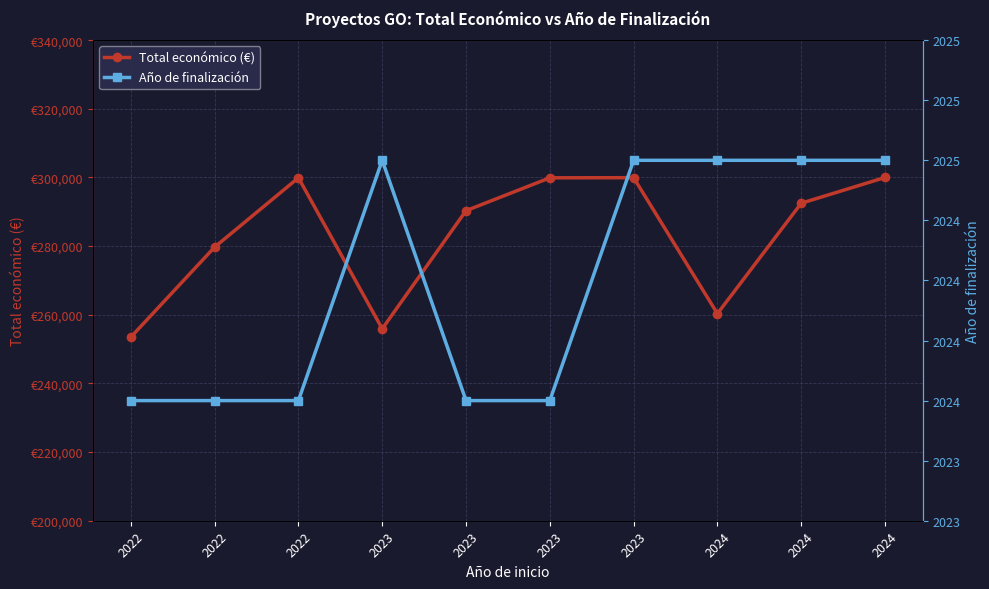

Reading right to left, transcribe all the data shown in this chart.

Total económico (€): 2024=299997	2024=292495	2024=260325	2023=299938	2023=299900	2023=290328	2023=255921	2022=299913	2022=279710	2022=253495
Año de finalización: 2024=2025	2024=2025	2024=2025	2023=2025	2023=2024	2023=2024	2023=2025	2022=2024	2022=2024	2022=2024